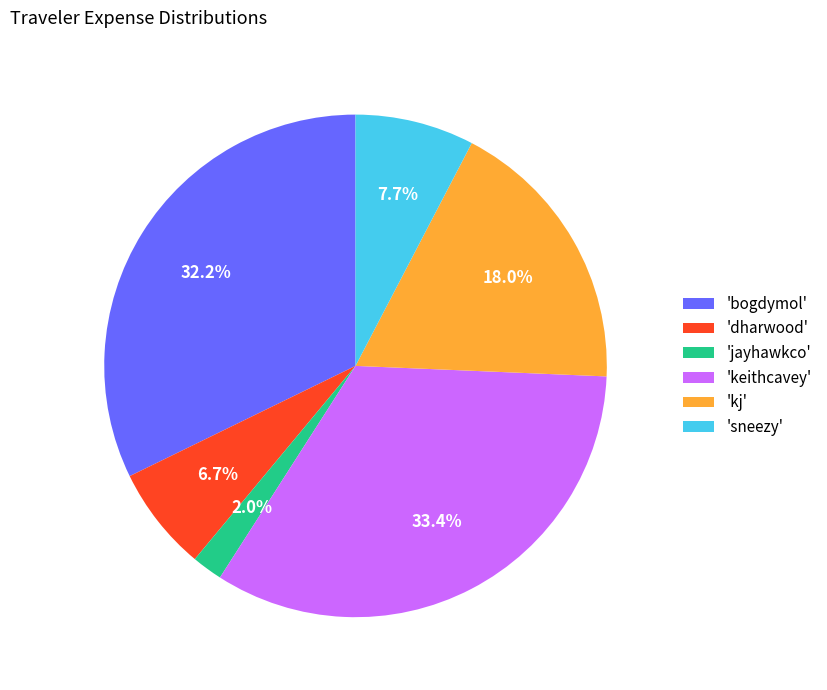

Is the sum of 'jayhawkco' and 'dharwood' greater than half?

No